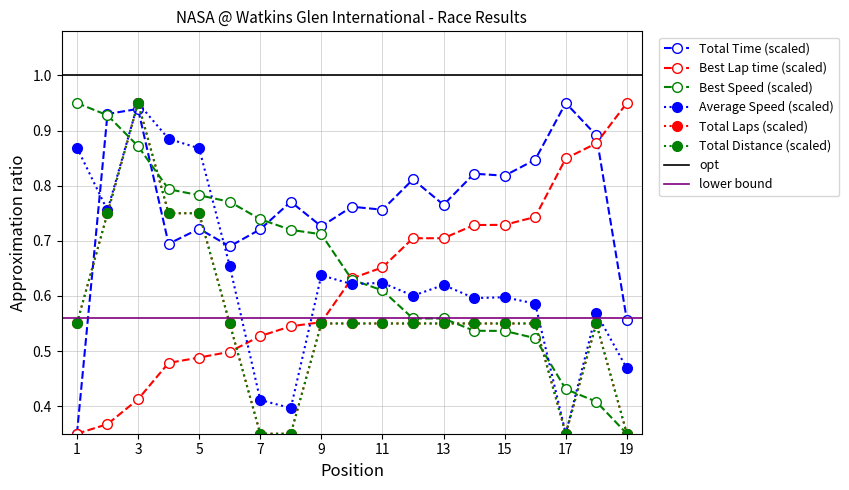

What is the value of the Best Lap time point at the 19th from the left?

0.9